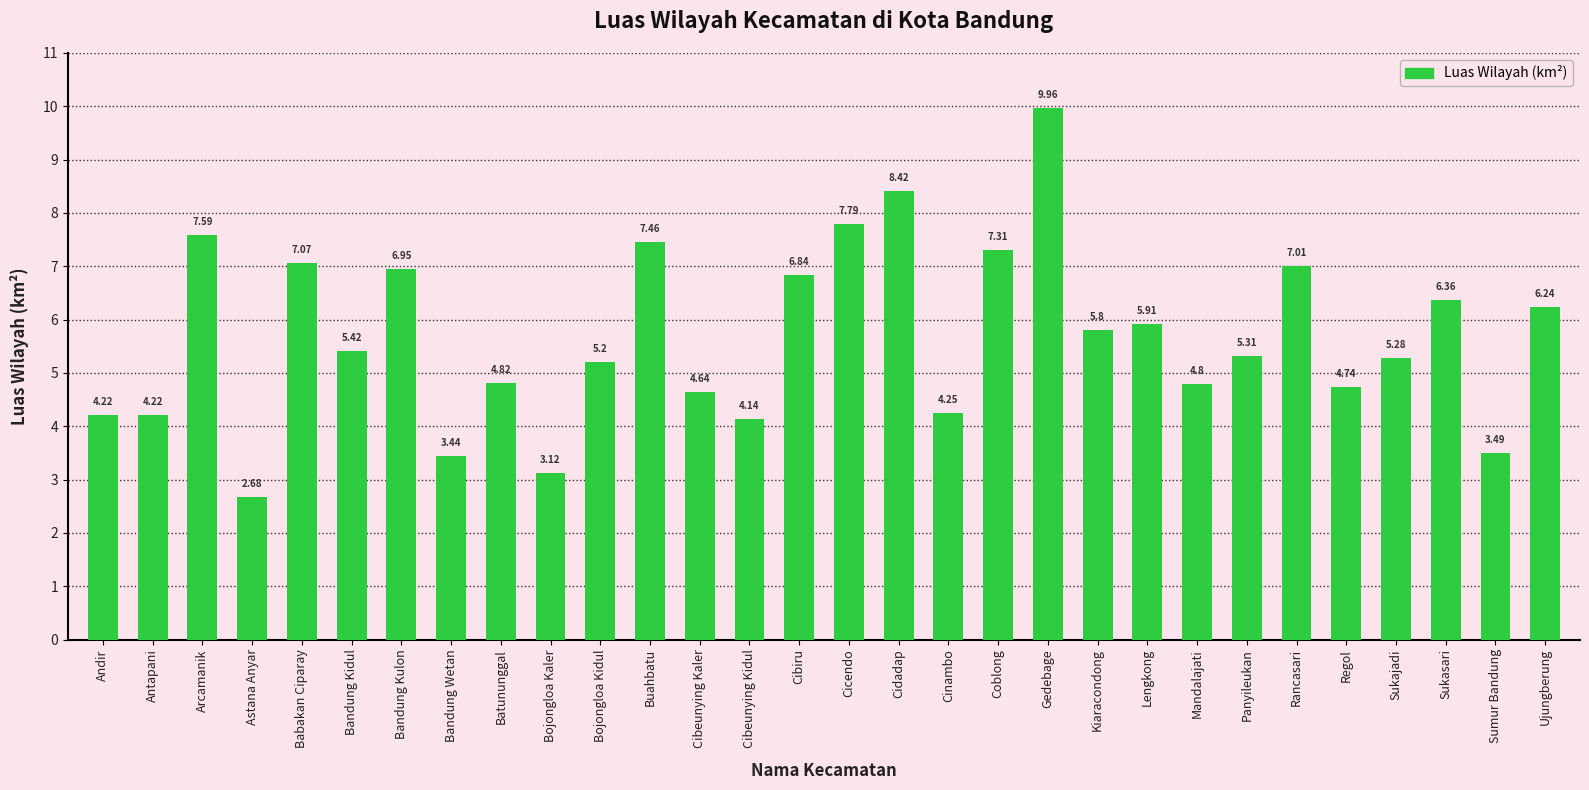

At which label does the data first exceed 5?

Arcamanik